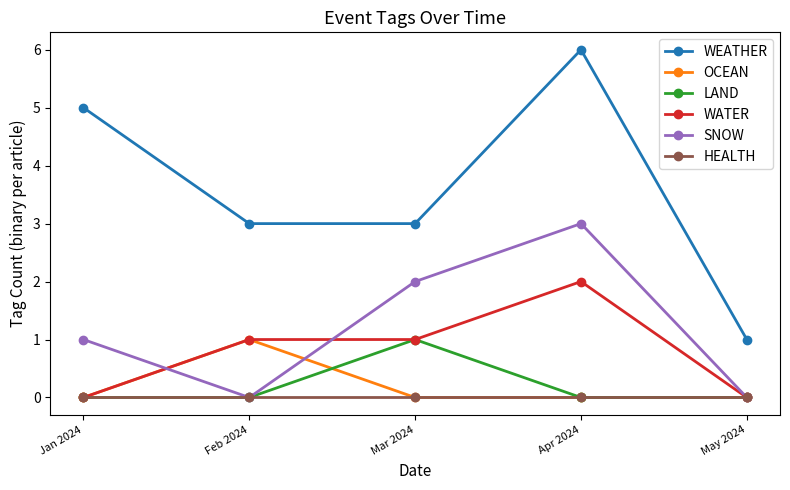

Count the number of data series in this chart.

6